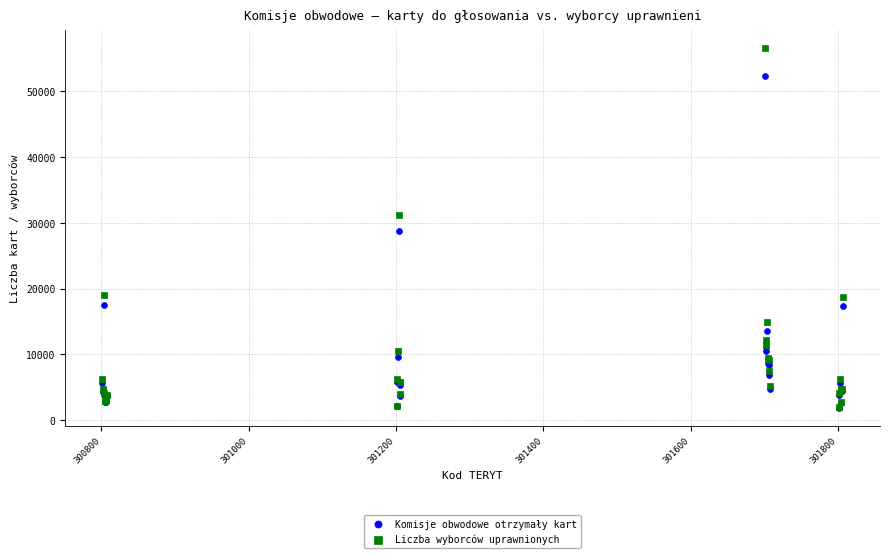

What are all the series names shown in the legend?

Komisje obwodowe otrzymały kart, Liczba wyborców uprawnionych